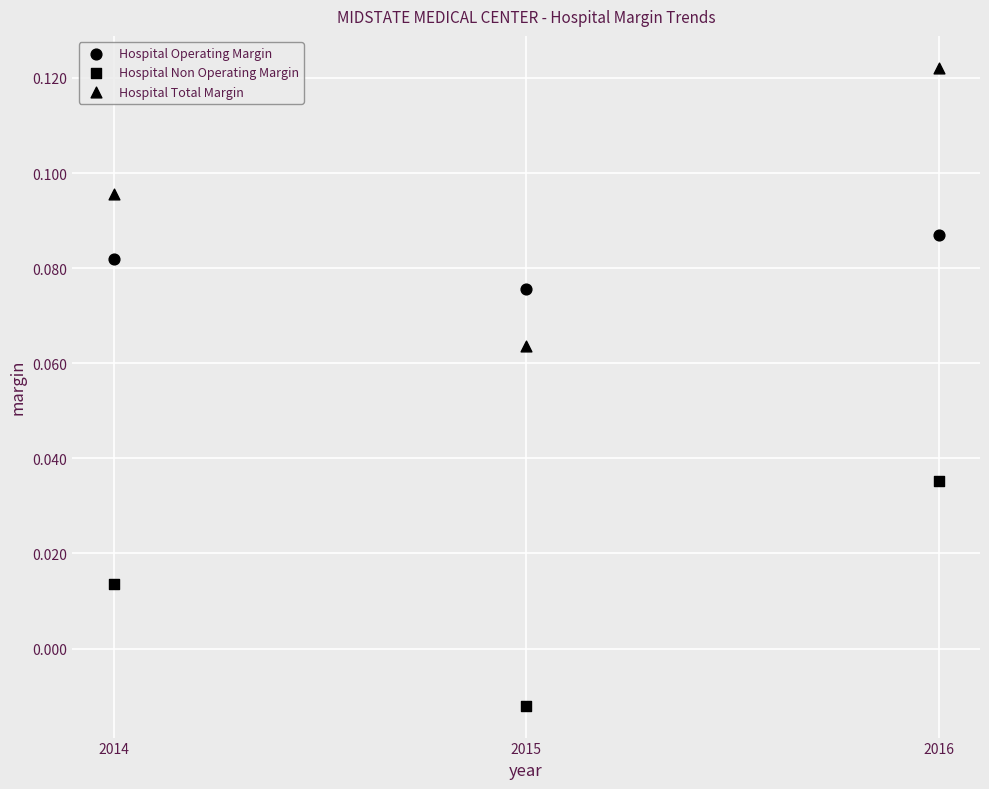

Count the number of points in this scatter plot.

9